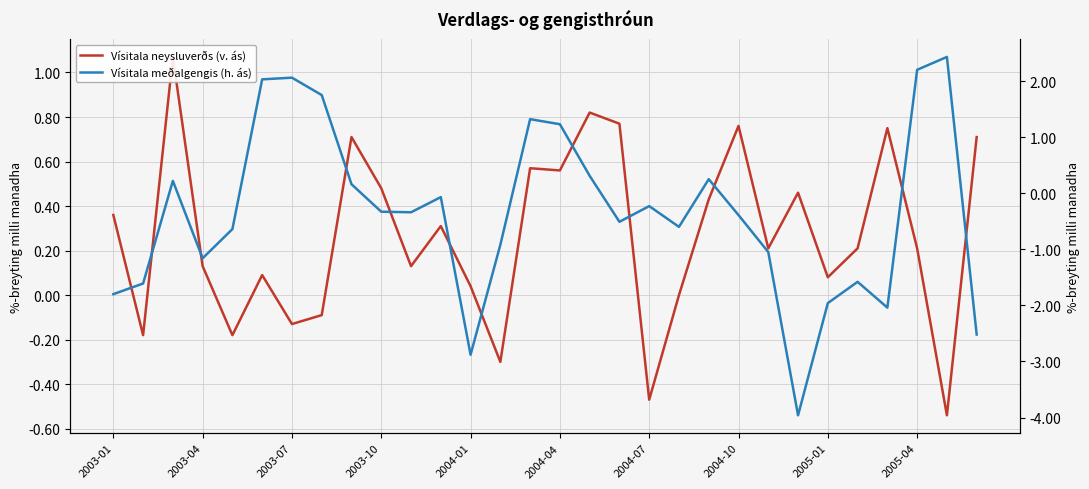

What is the difference between the maximum and minimum values in the Vísitala neysluverðs (v. ás) series?

1.6